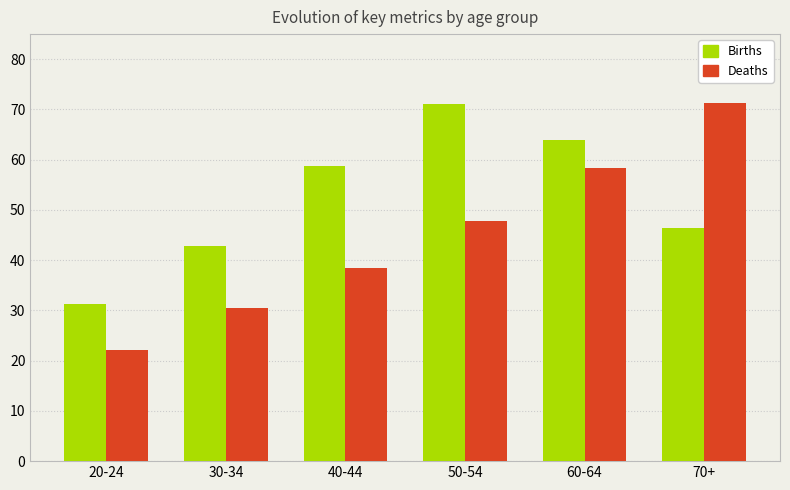

How many values in the Births series exceed 58?

3